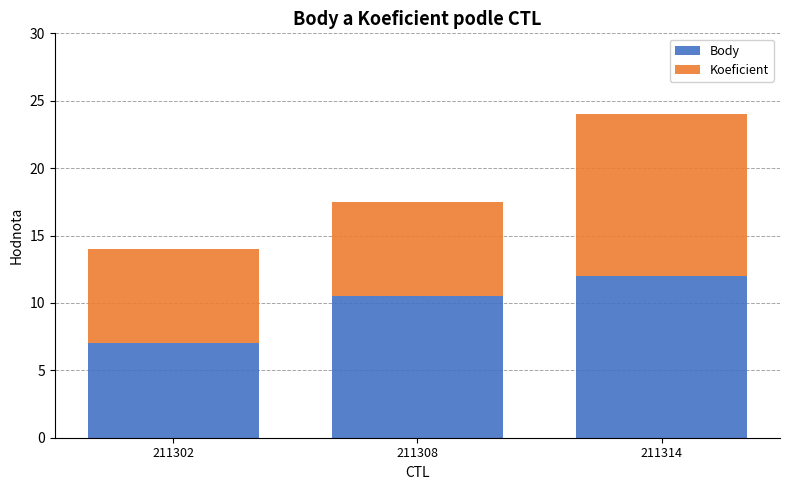

Reading right to left, list the values for the Body series.

12.0	10.5	7.0